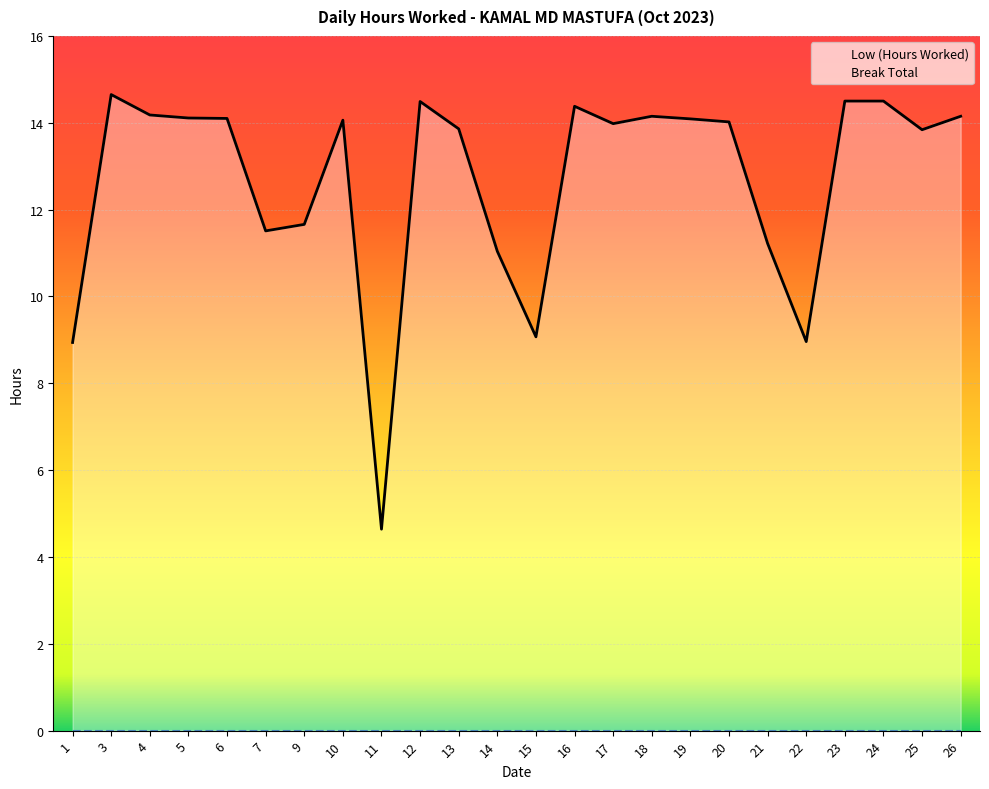

What is the value of the 10th point from the left?

14.5